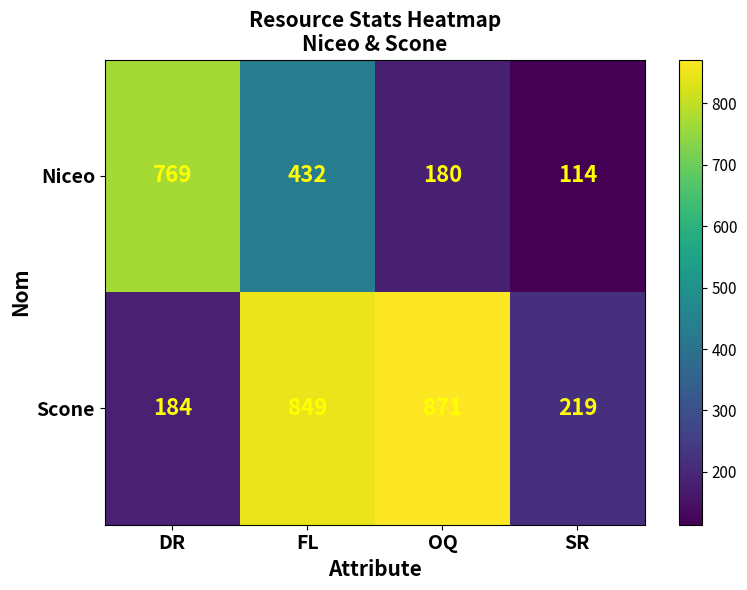

What is the difference between the Niceo values at OQ and DR?

589